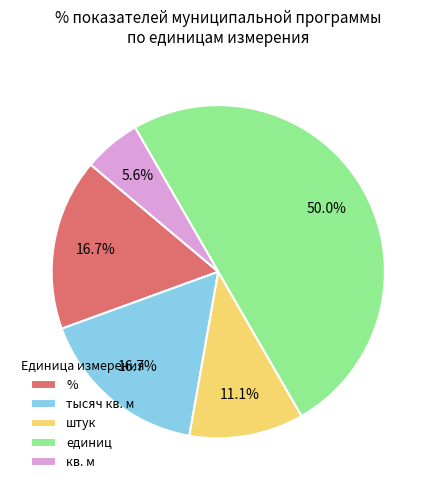

Is the sum of тысяч кв. м and единиц greater than half?

Yes